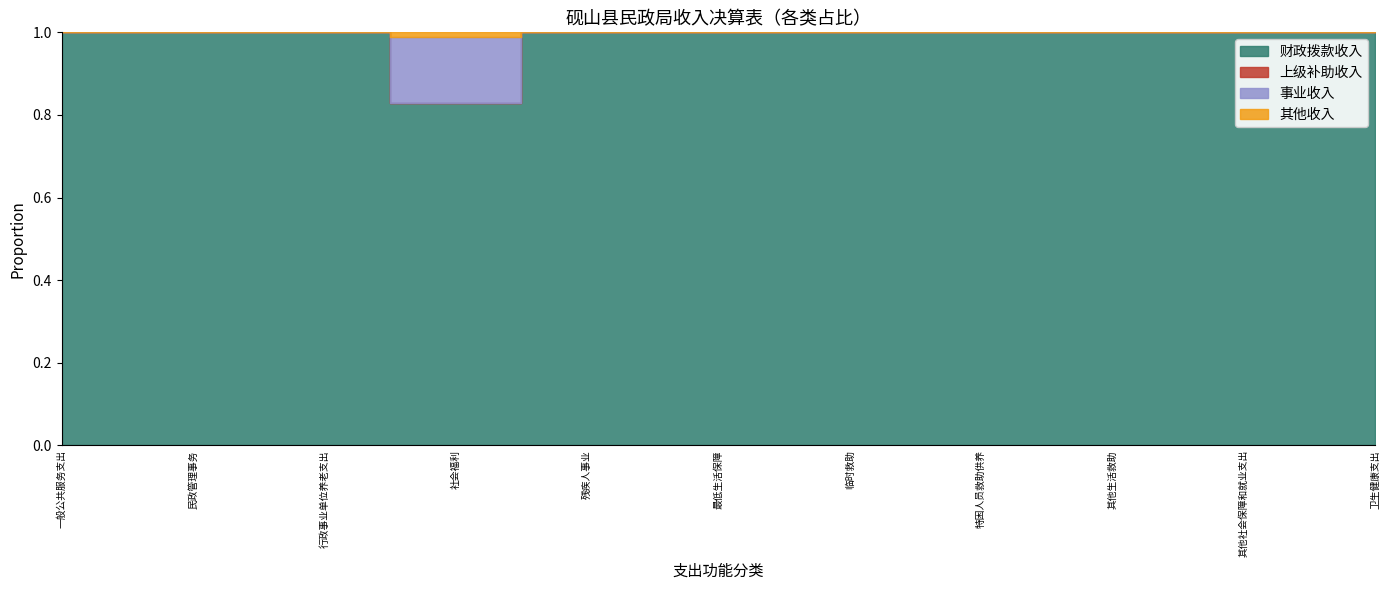

The value of 事业收入 at 卫生健康支出 is 0.0. True or false?

True